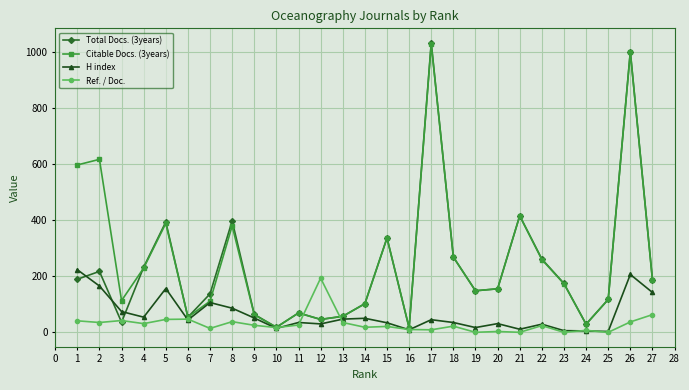

At which category is the sum across all series the highest?

26